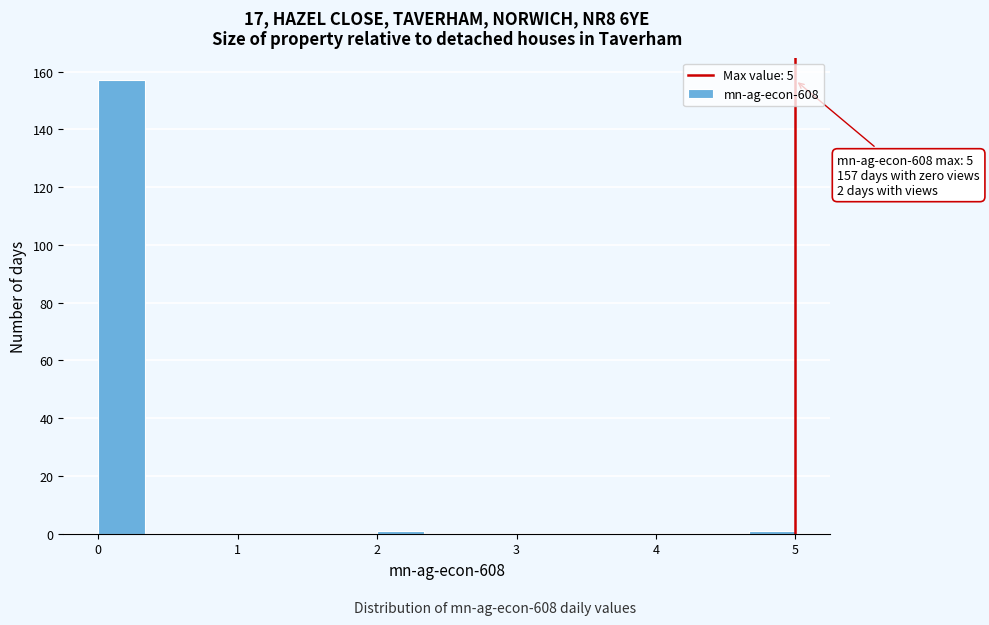

Read against the x-axis, roughly where is the centre of the tallest bar?

0.2